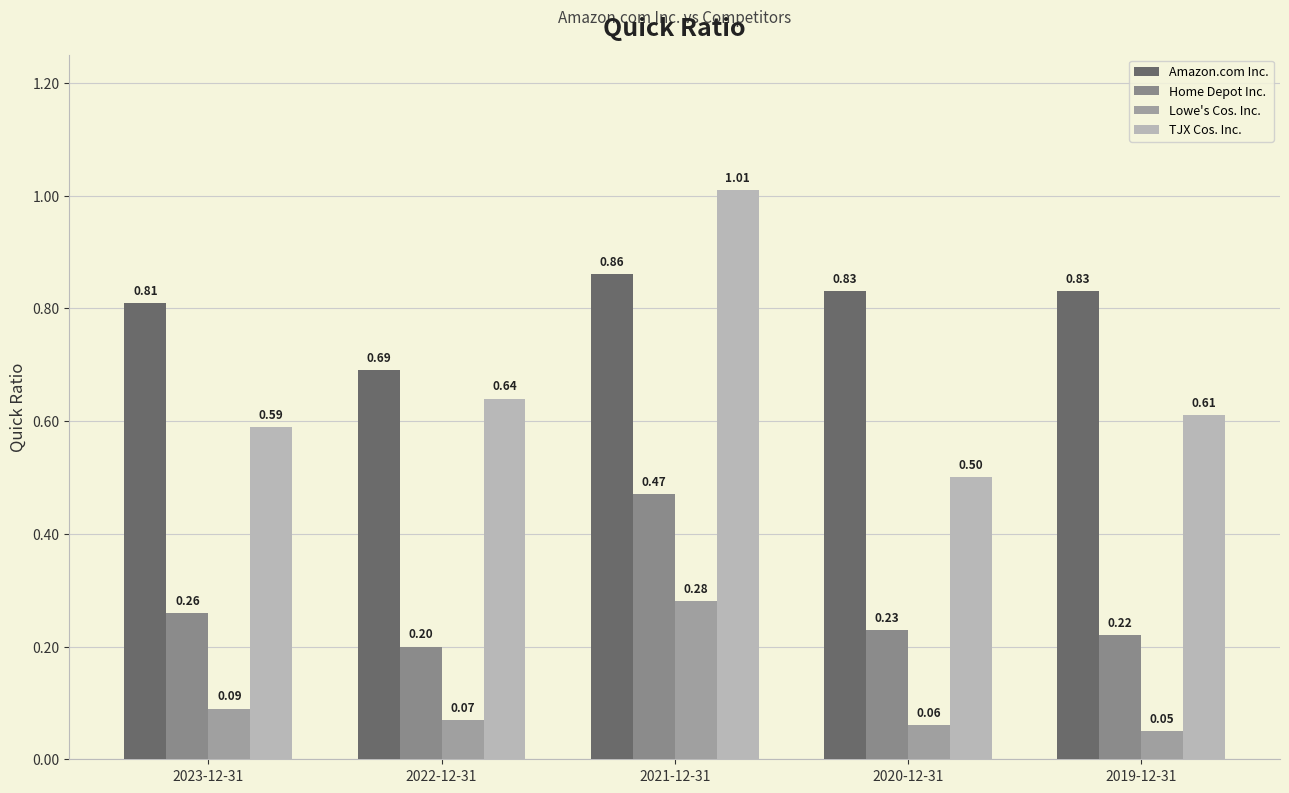

Between 2023-12-31 and 2020-12-31, which series saw the biggest shift?

TJX Cos. Inc.